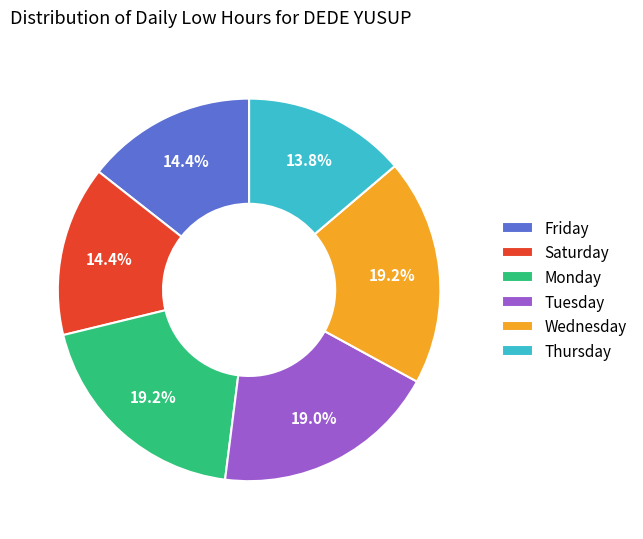

Which category has the smallest portion of the pie?

Thursday